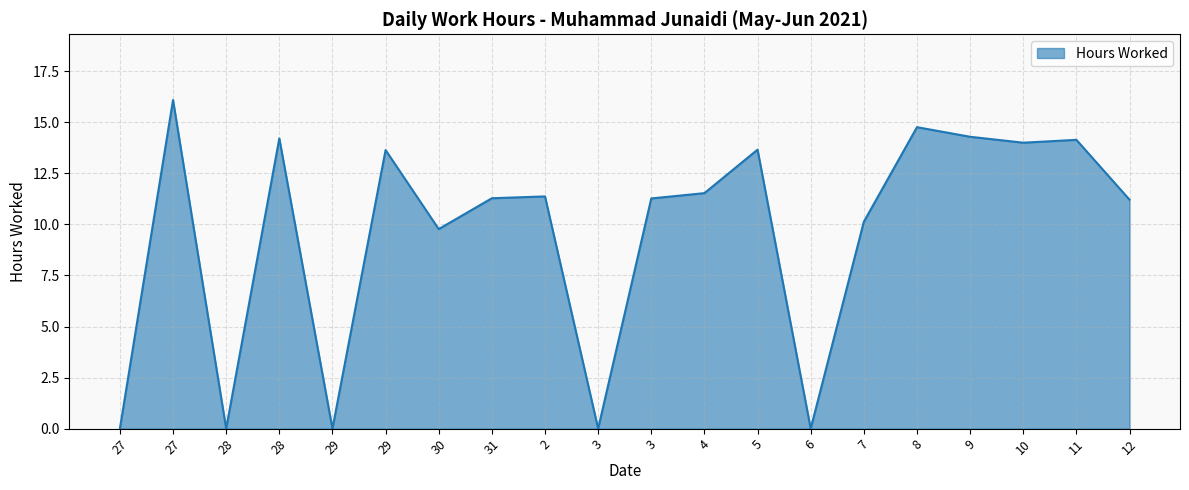

How many interior local valleys (lower than both neighbors) does the data have?

6